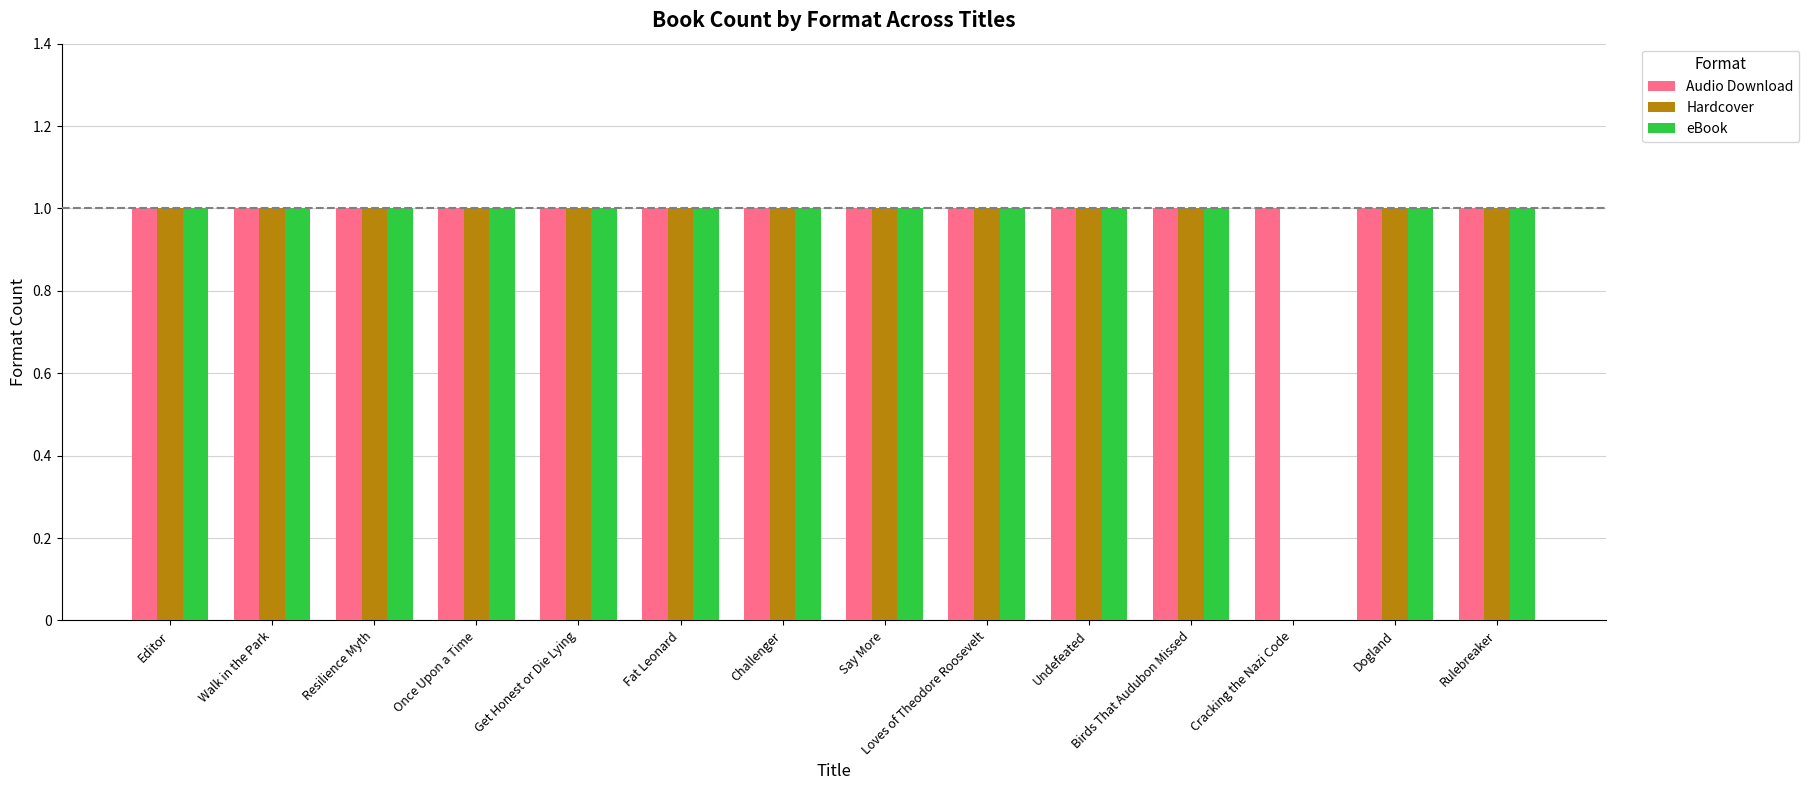

Count the number of data series in this chart.

3